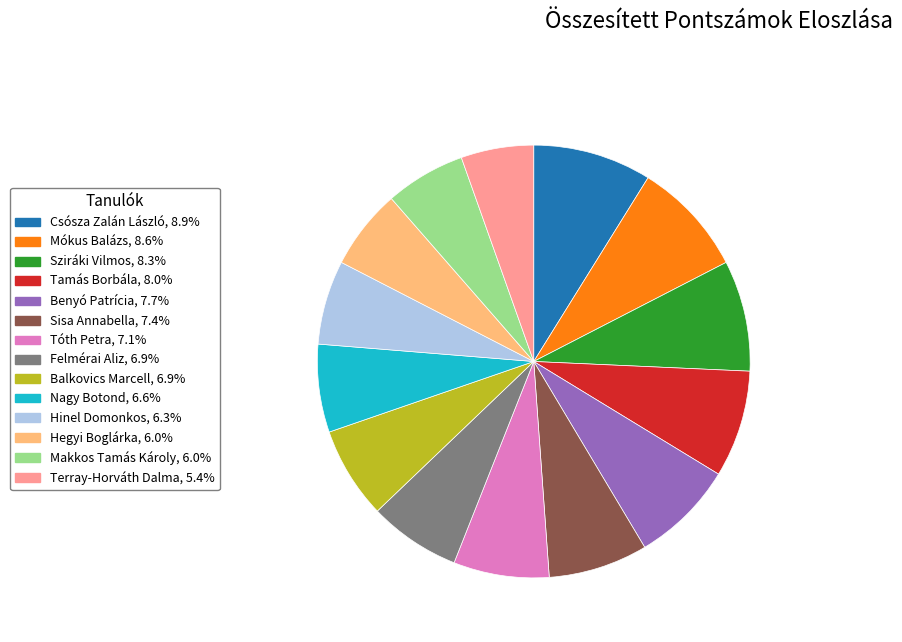

Does Nagy Botond represent more than half of the total?

No